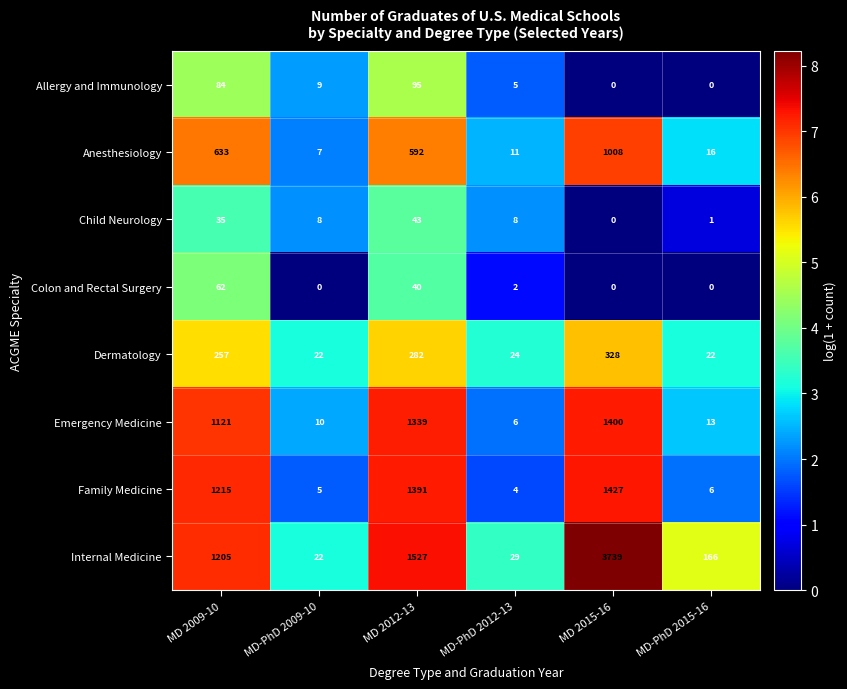

At how many categories does at least one series exceed 4?

6